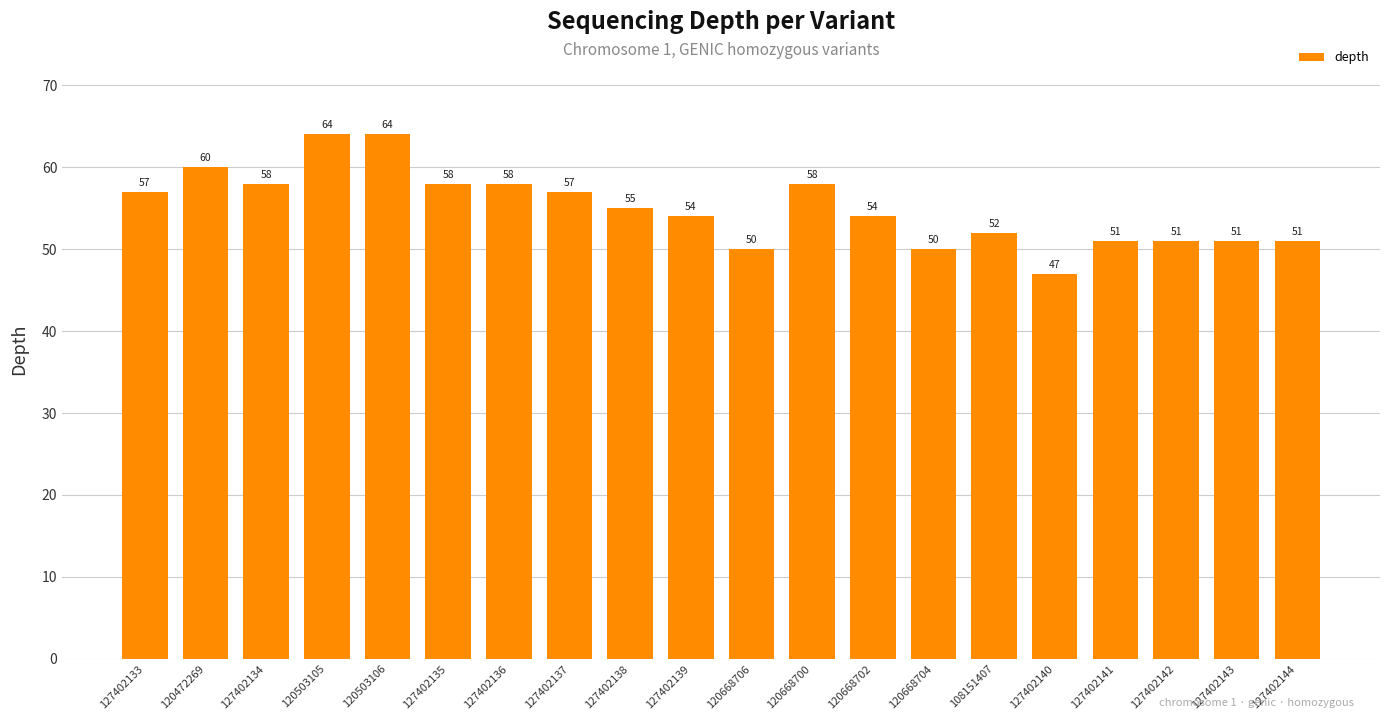

Reading left to right, list all the values displayed in this chart.

127402133=57	120472269=60	127402134=58	120503105=64	120503106=64	127402135=58	127402136=58	127402137=57	127402138=55	127402139=54	120668706=50	120668700=58	120668702=54	120668704=50	108151407=52	127402140=47	127402141=51	127402142=51	127402143=51	127402144=51